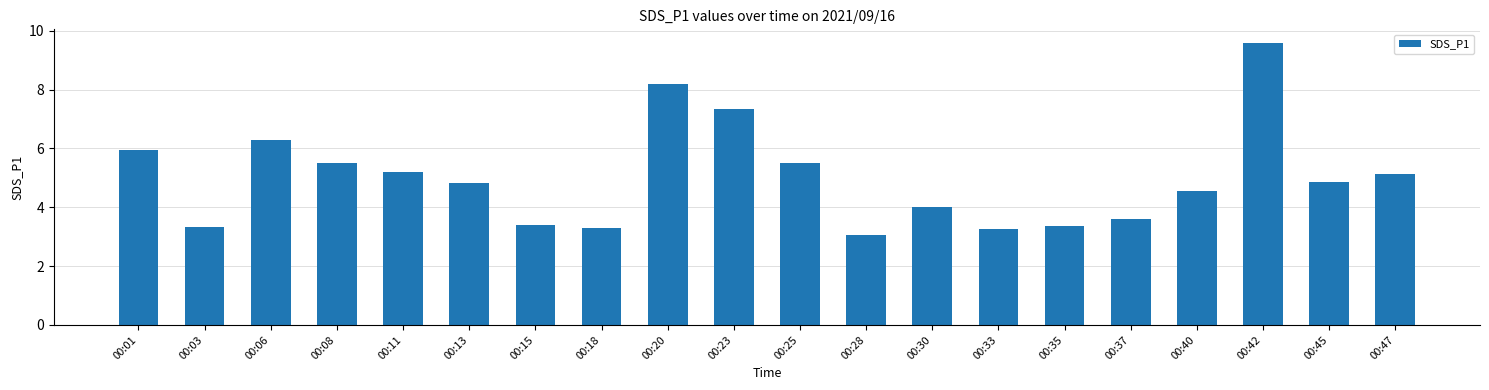

Is it true that the value at 00:08 is 9.1?

False